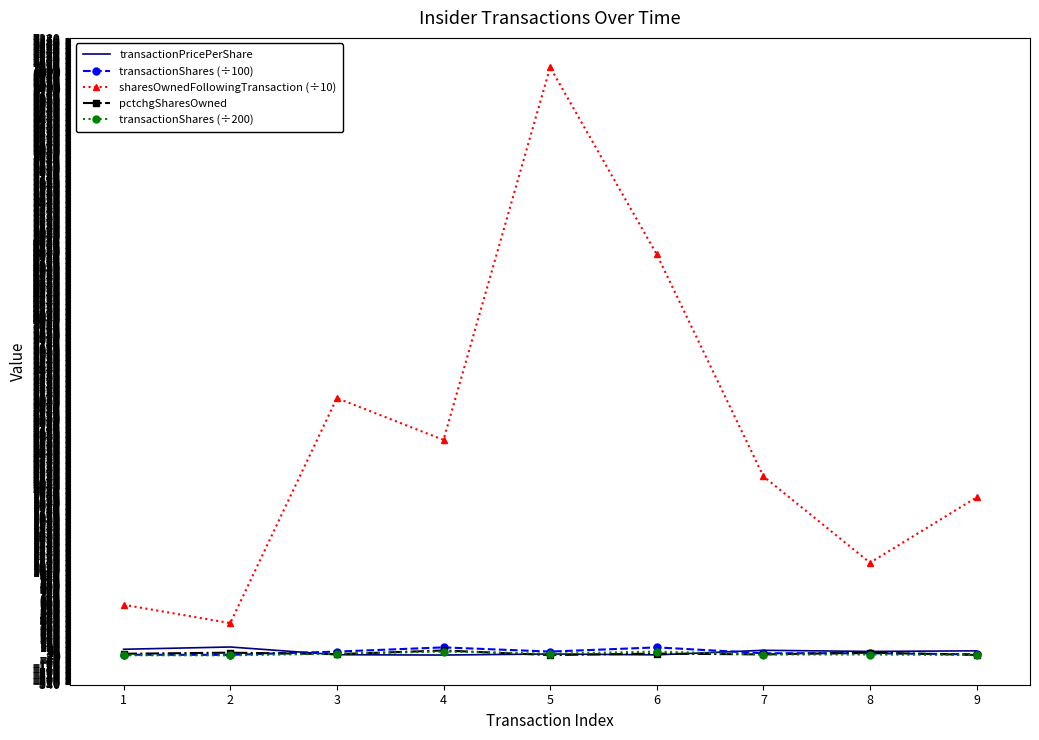

Which series has the largest total across all categories?

sharesOwnedFollowingTransaction (÷10)